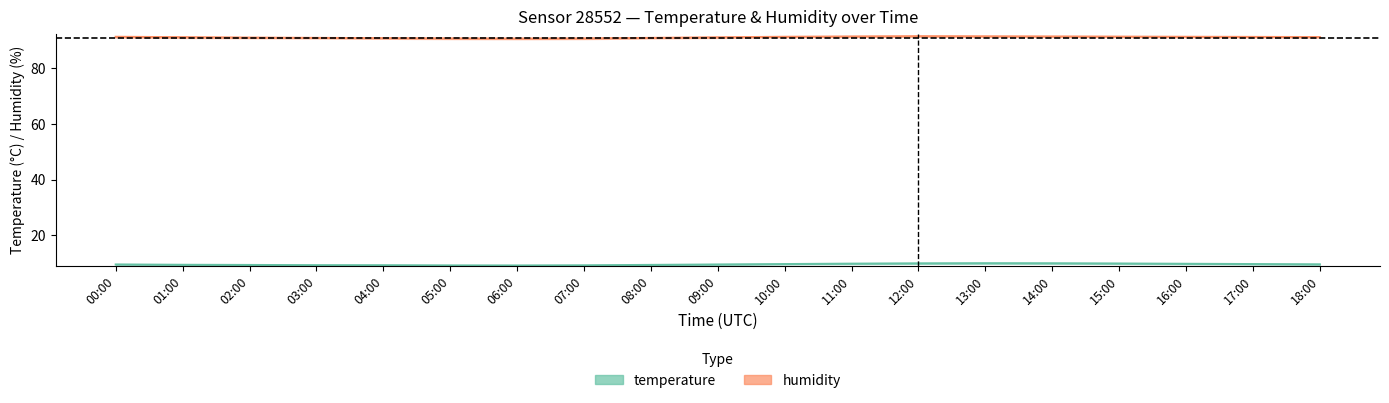

Between 13:00 and 02:00, which is larger?

13:00